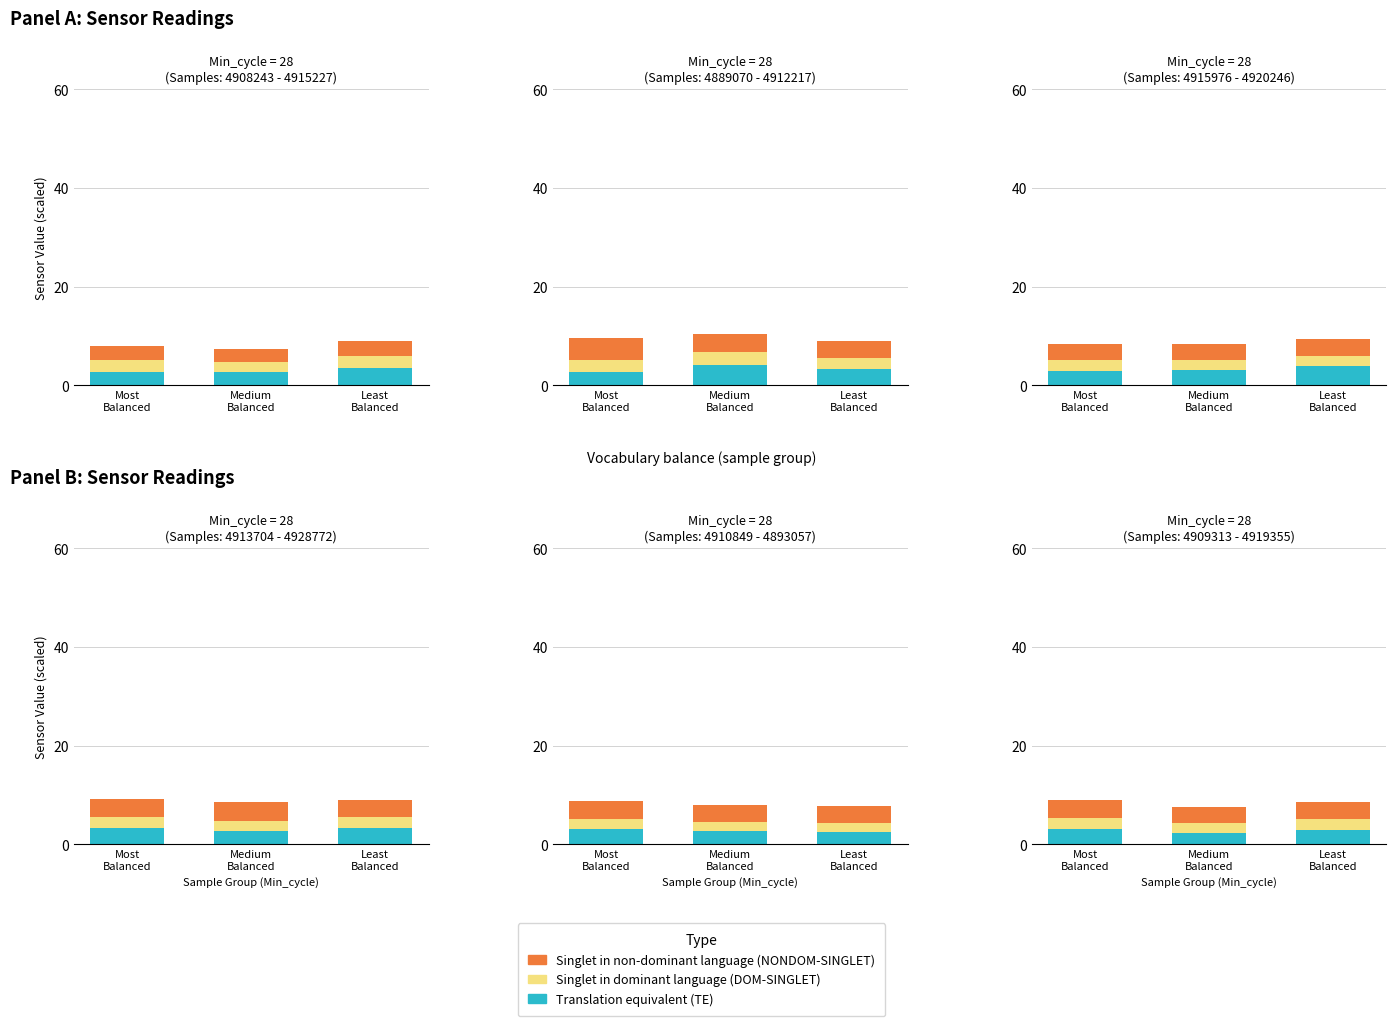

At which category is the sum across all series the highest?

Most
Balanced